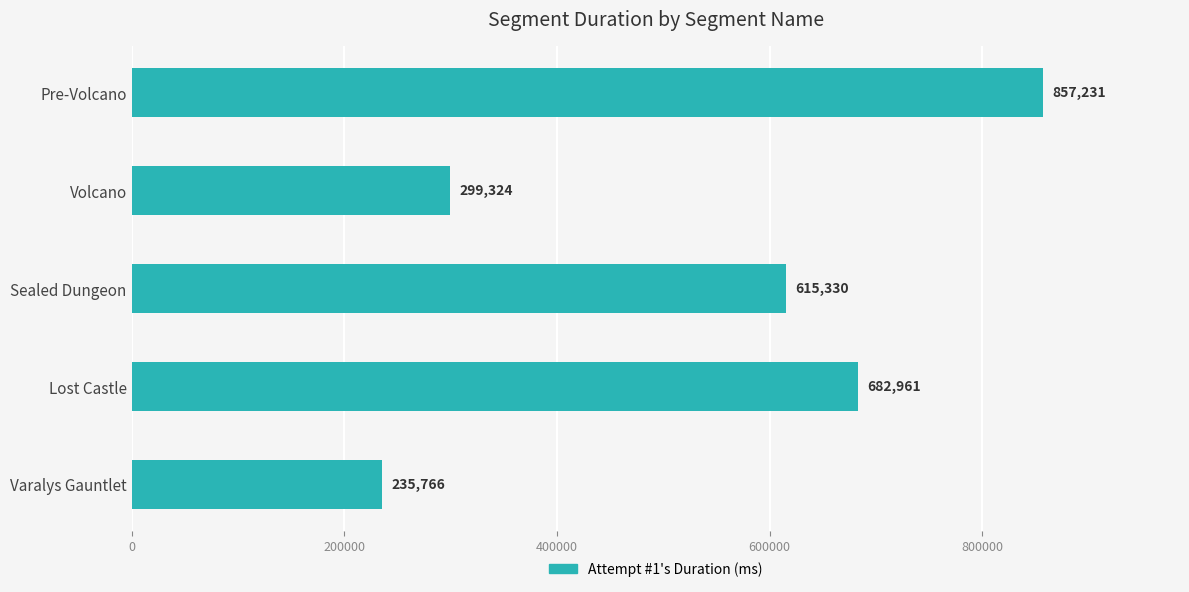

List the labels in order of value, smallest first.

Varalys Gauntlet, Volcano, Sealed Dungeon, Lost Castle, Pre-Volcano